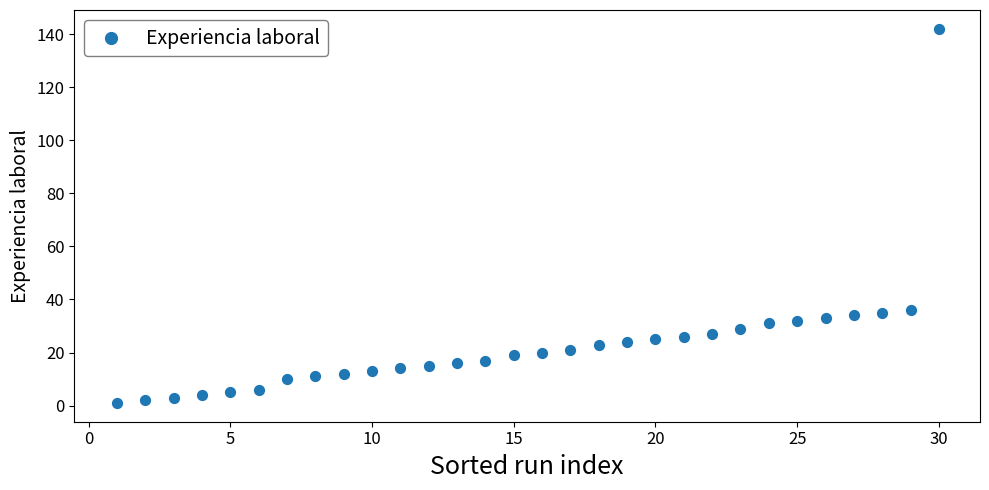

What is the range of X values (max minus min)?

29